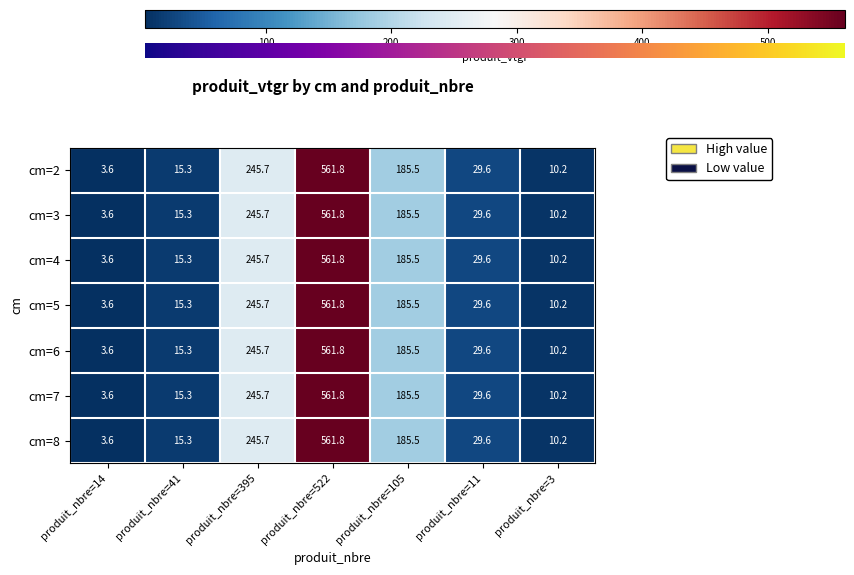

List the labels in order of cm=6 value, smallest first.

produit_nbre=14, produit_nbre=3, produit_nbre=41, produit_nbre=11, produit_nbre=105, produit_nbre=395, produit_nbre=522